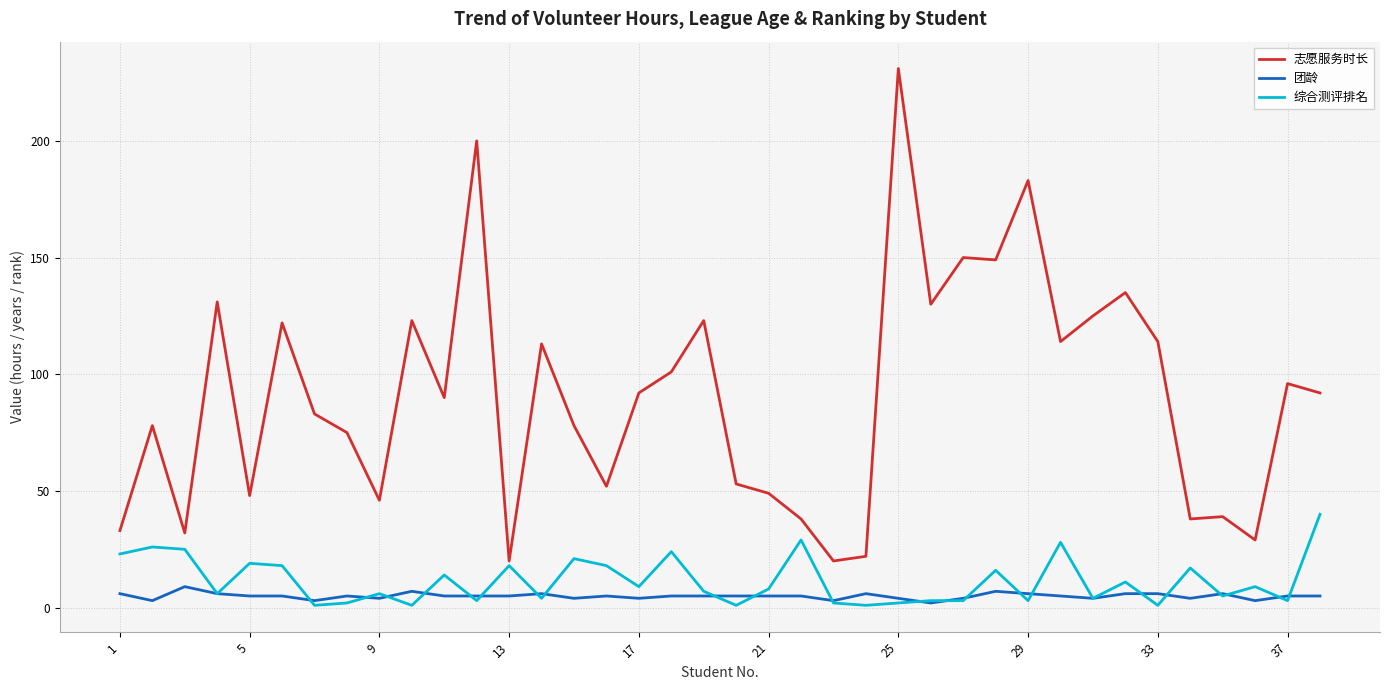

True or false: 志愿服务时长 and 团龄 intersect in this chart.

False